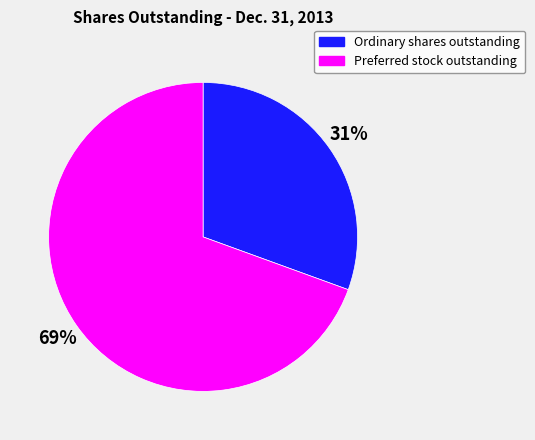

To the nearest percent, what is the combined percentage of Ordinary shares outstanding and Preferred stock outstanding?

100%